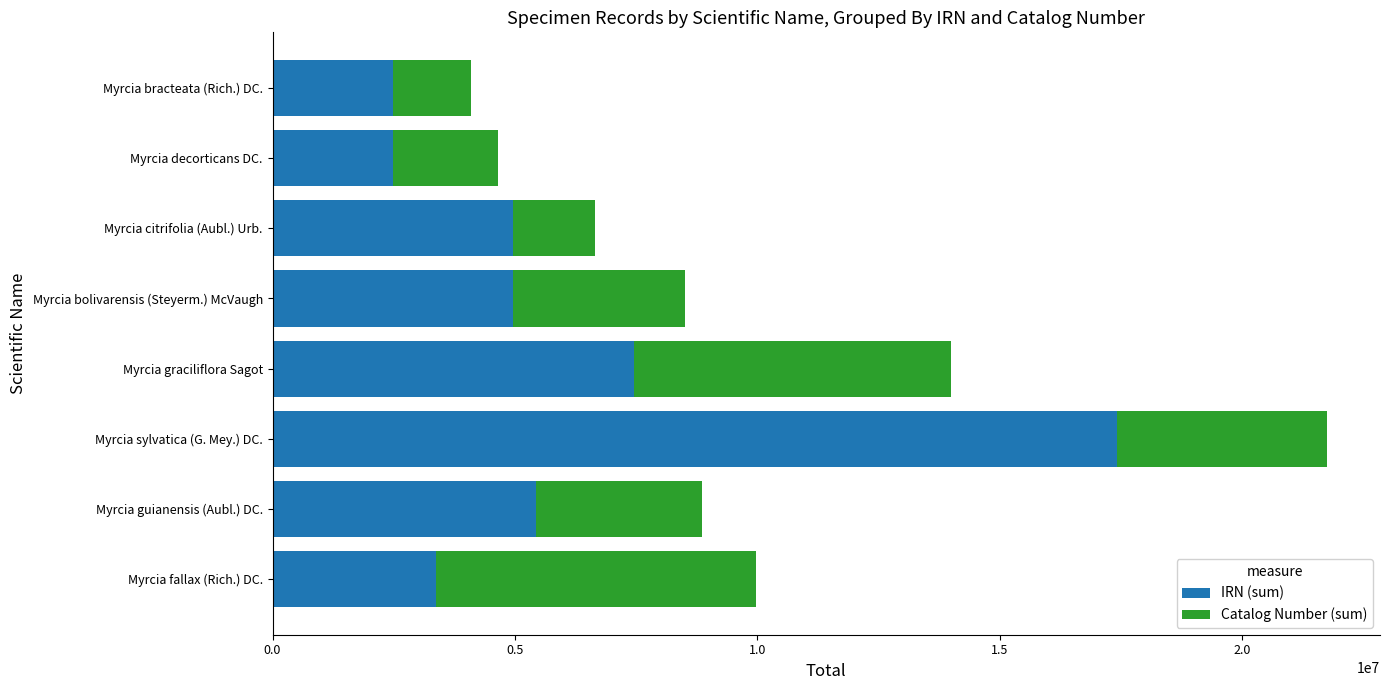

At which label does IRN (sum) reach its peak?

Myrcia sylvatica (G. Mey.) DC.